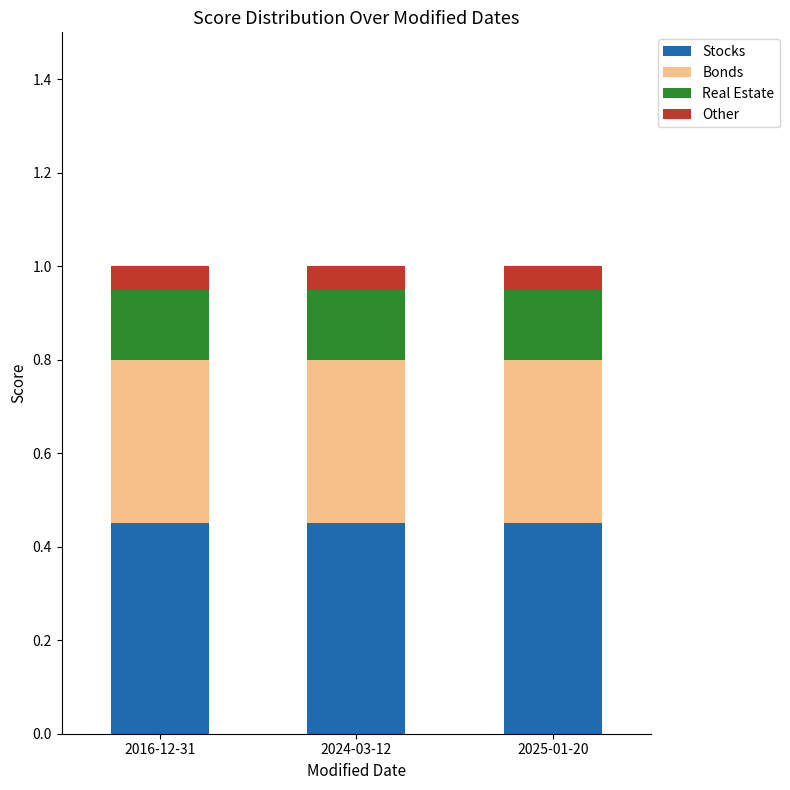

What is the total value across all series at 2024-03-12?

1.0